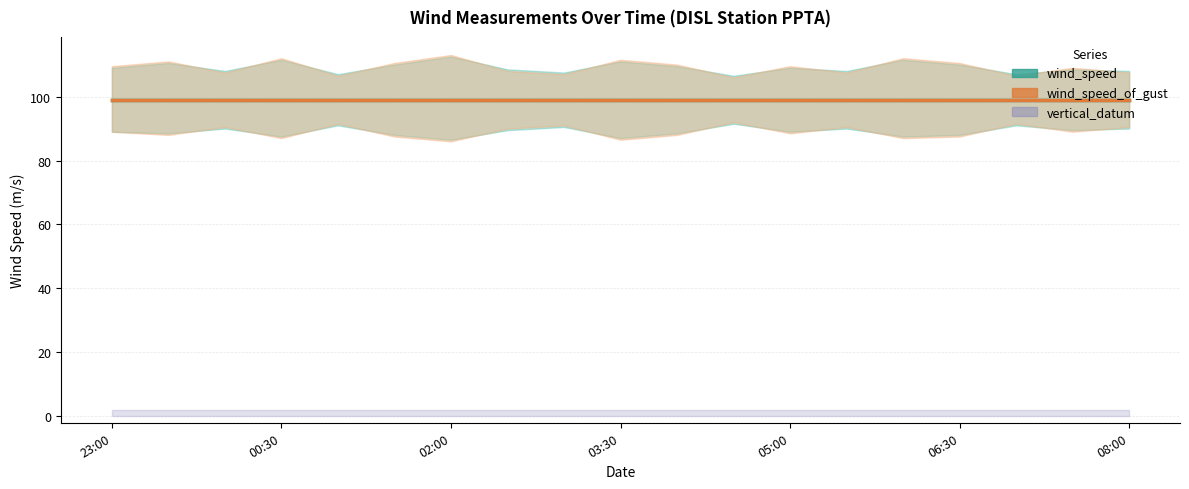

True or false: wind_speed_of_gust has a value of 131 at 2019-03-08T06:00.

False